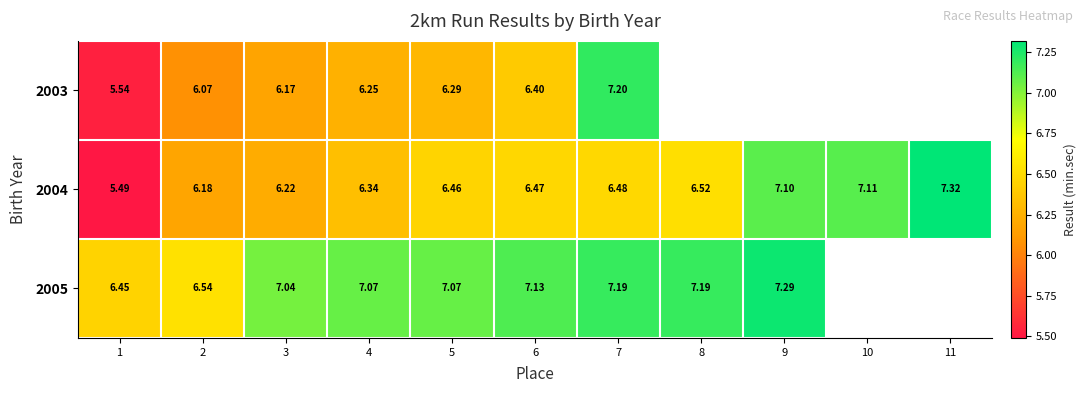

What is the spread (max minus min) of values at 1?

1.0